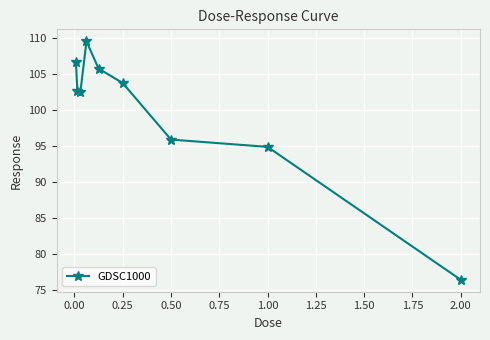

What is the average value?

99.8